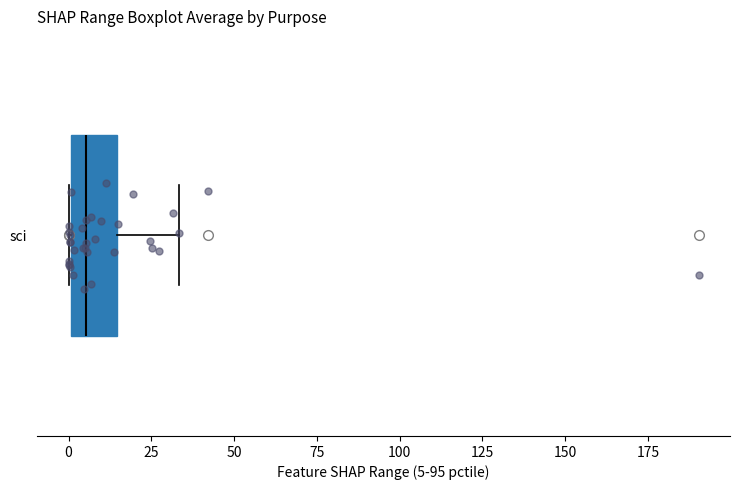

Where does the median line of the box for sci sit on the x-axis? The values are not printed on the chart, so give them approximately, as read against the axis.

5